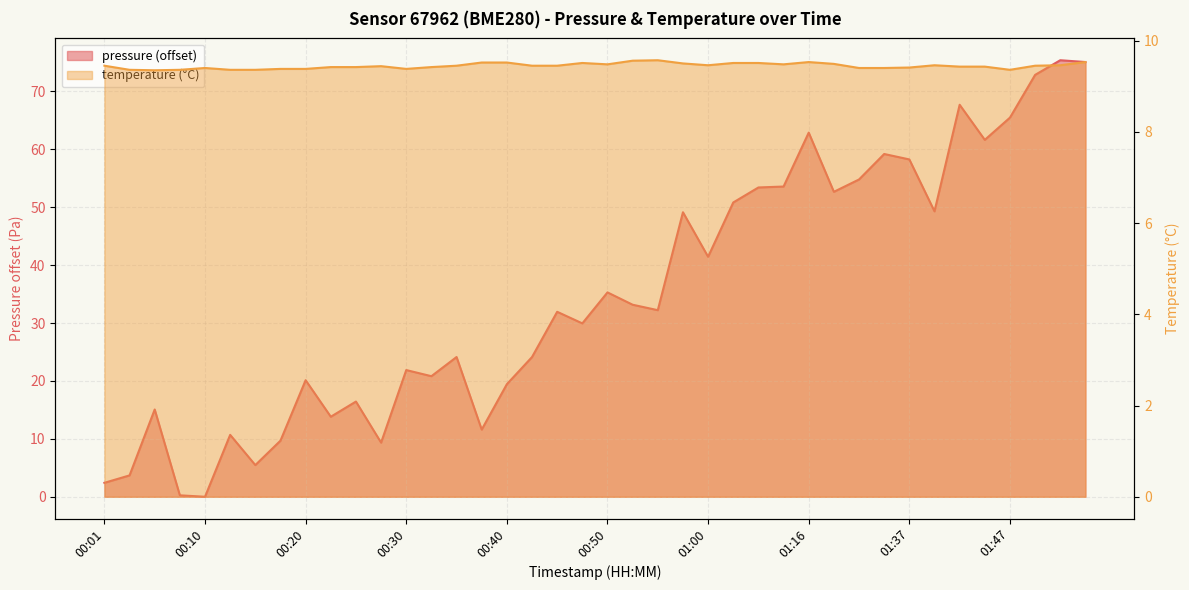

At how many categories does at least one series exceed 14?

30